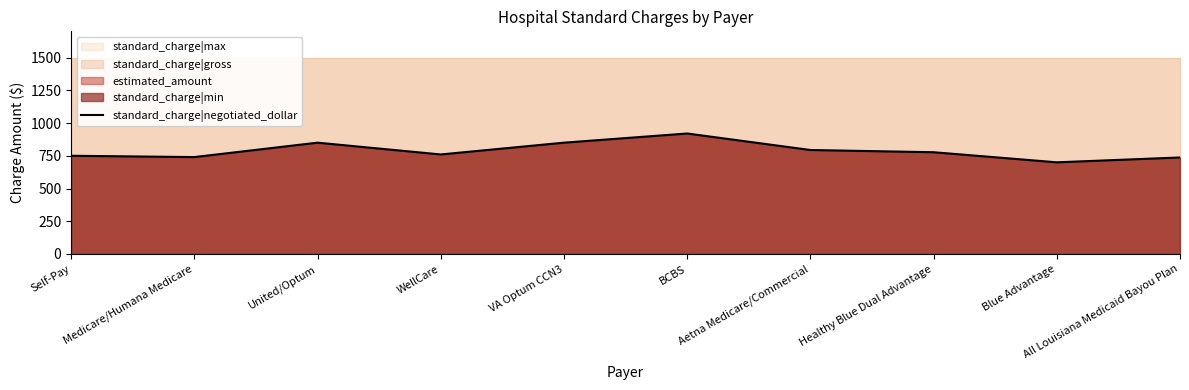

At which label is the value closest to 810?

Aetna Medicare/Commercial